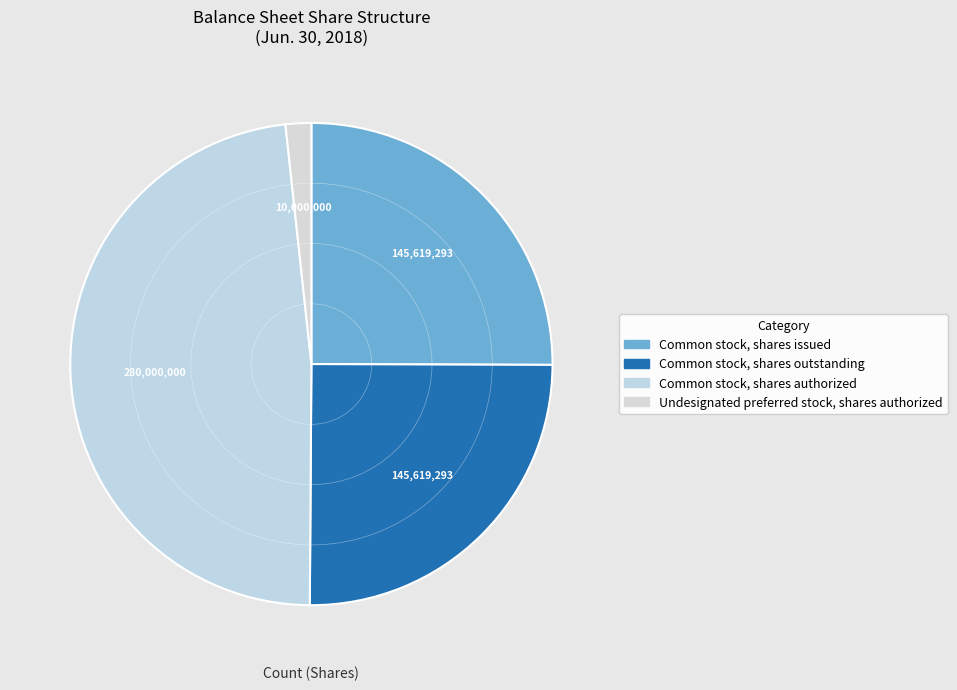

What percentage is the Common stock, shares issued slice, to the nearest percent?

25%